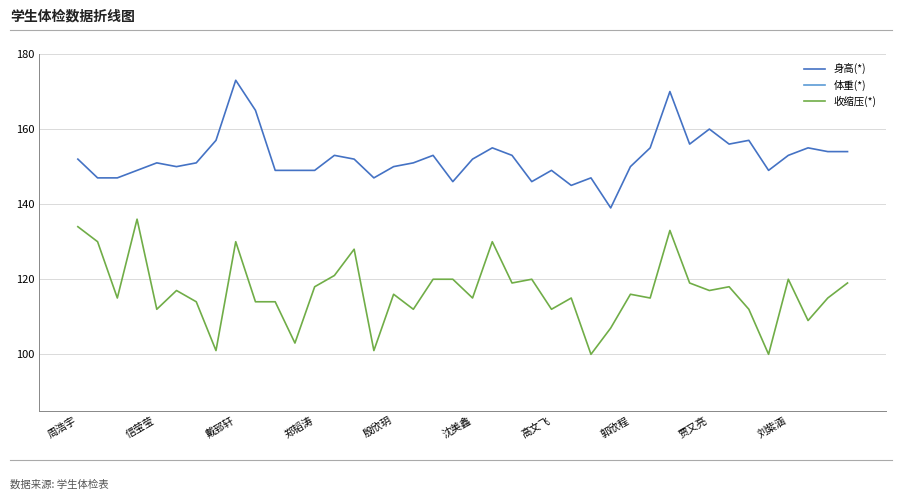

How many data points in 收缩压(*) are less than 116?

19